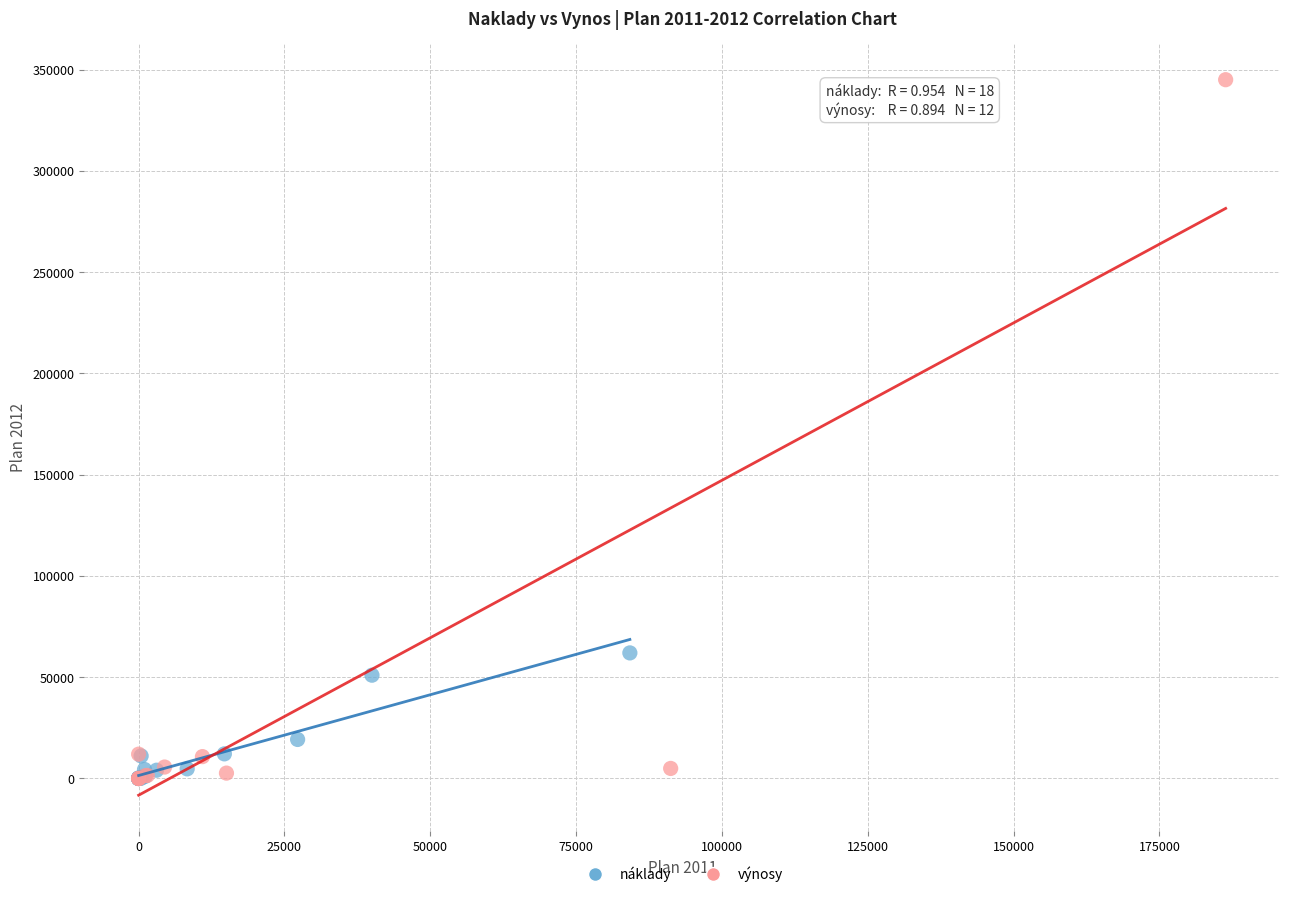

Which series has the widest spread of Y values?

výnosy